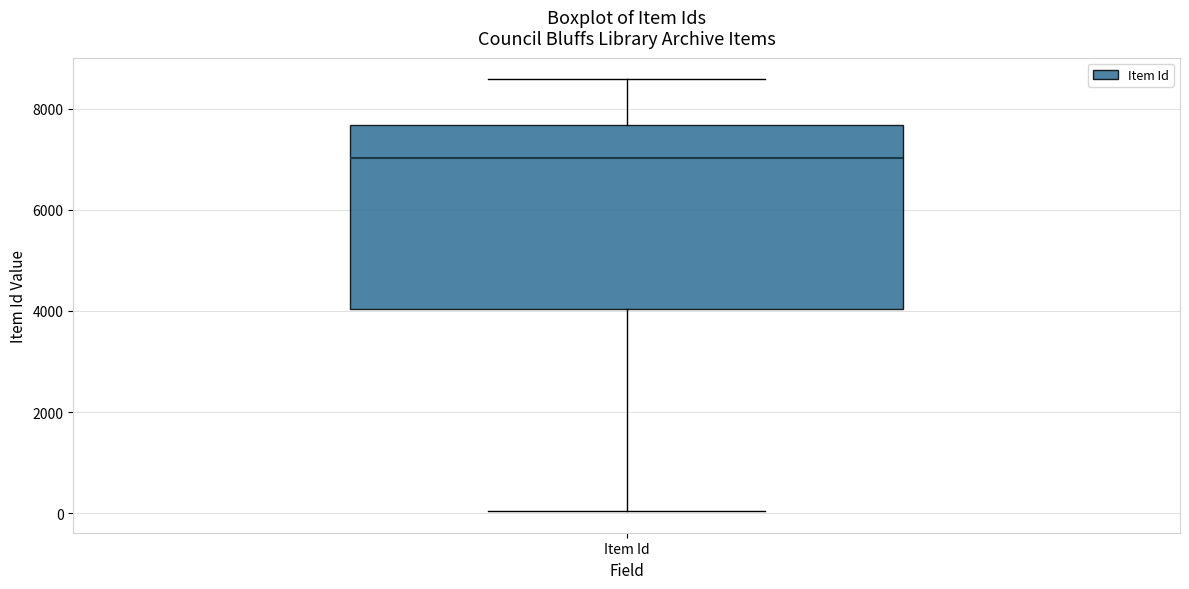

Transcribe this box plot: give where the median line is, the range the box spans, and where the two whiskers end, as read against the y-axis. The values are not printed on the chart, so give them approximately, as read against the axis.

median 7000, box 4000 to 7600, whiskers 0 to 8600